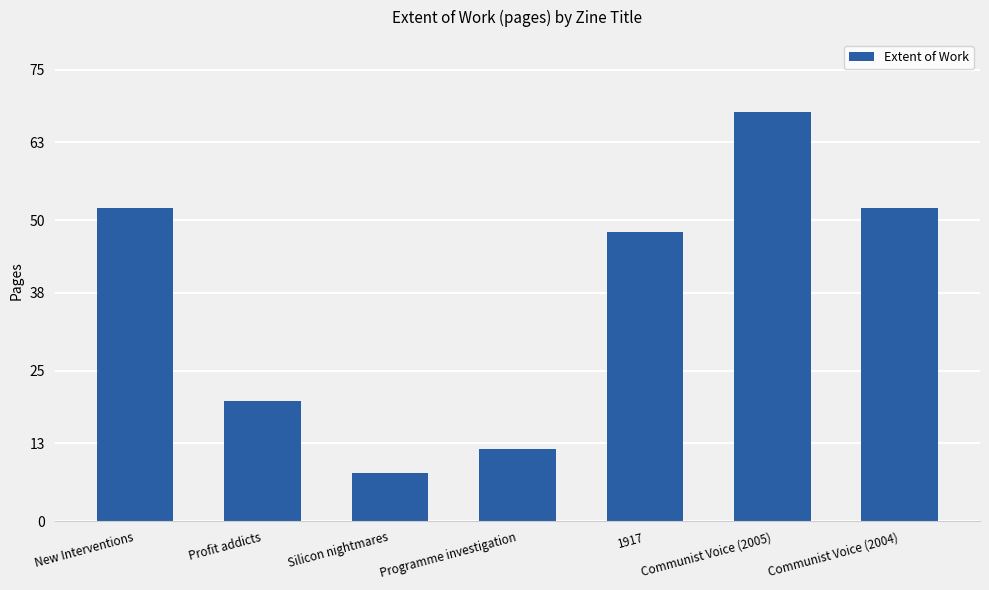

The chart shows a value of 4 at Profit addicts. True or false?

False